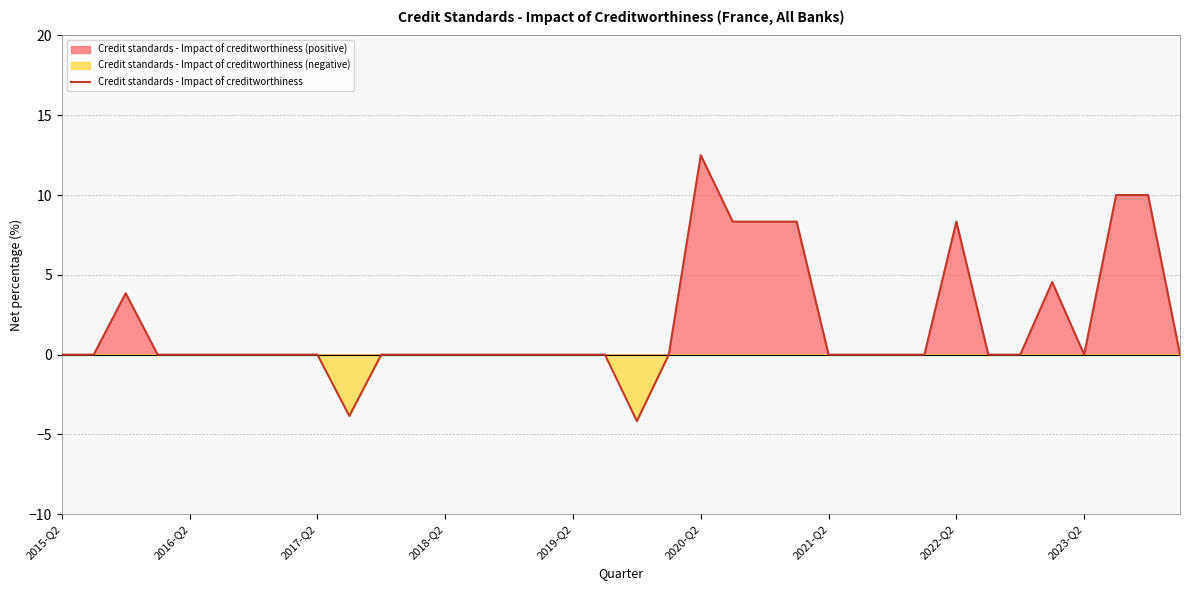

At which category does the chart reach its minimum across all series?

18